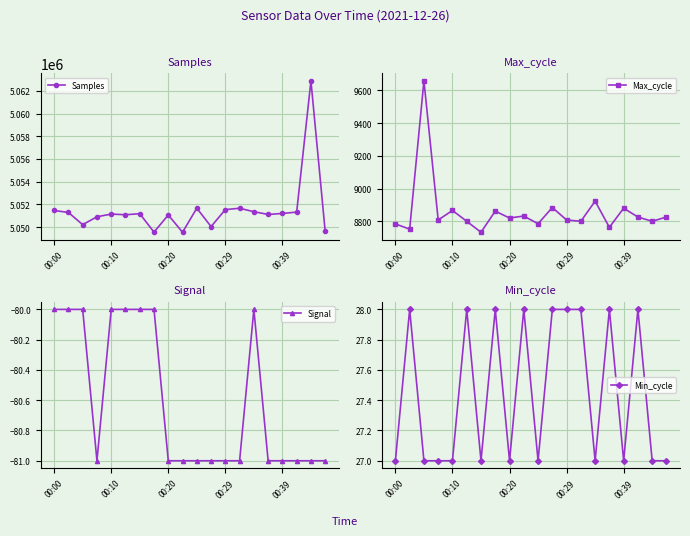

How many distinct data groups are displayed?

4